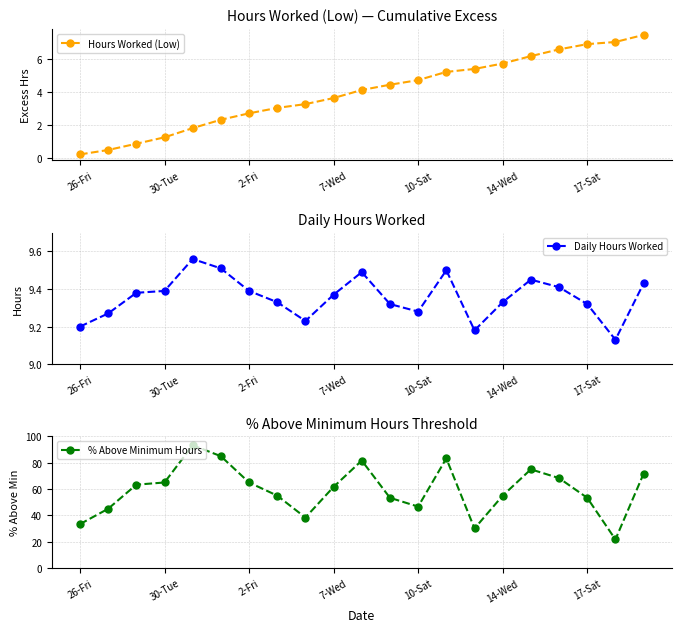

At which label does Hours Worked (Low) reach its minimum?

26-Fri